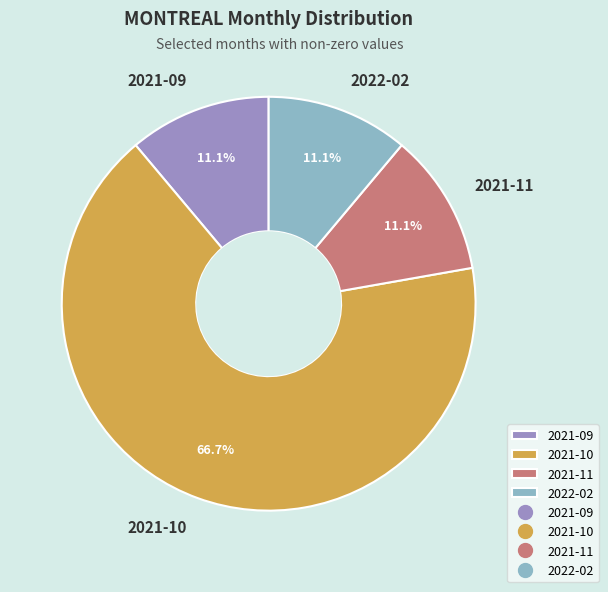

Which has a higher value, 2021-11 or 2021-10?

2021-10